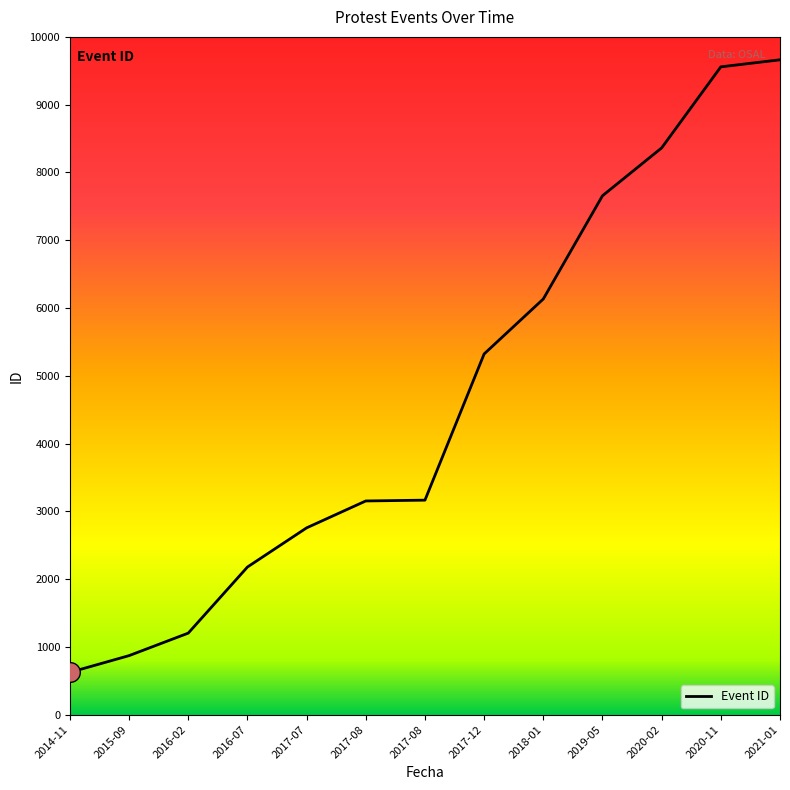

What is the change in value from 2014-11 to 2016-02?

+579